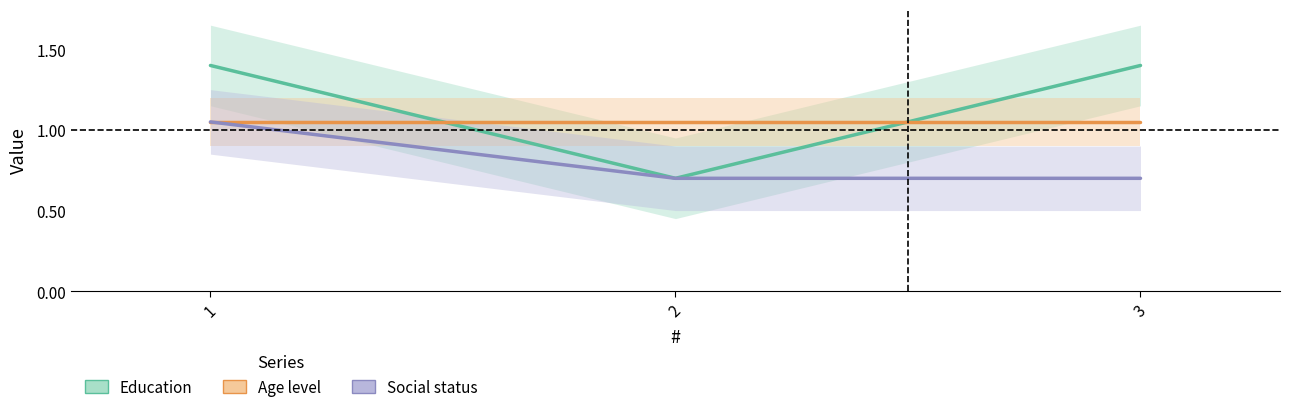

Reading right to left, list all the values displayed in this chart.

Education: 3=1.4	2=0.7	1=1.4
Age level: 3=1.1	2=1.1	1=1.1
Social status: 3=0.7	2=0.7	1=1.1